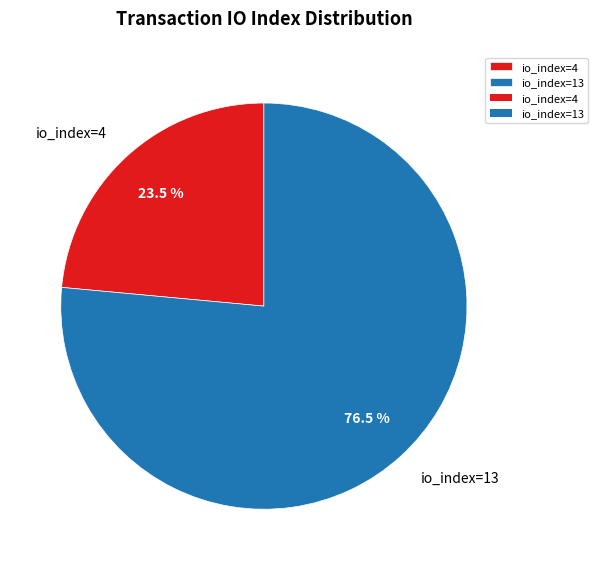

To the nearest percent, what is the combined percentage of io_index=13 and io_index=4?

100%